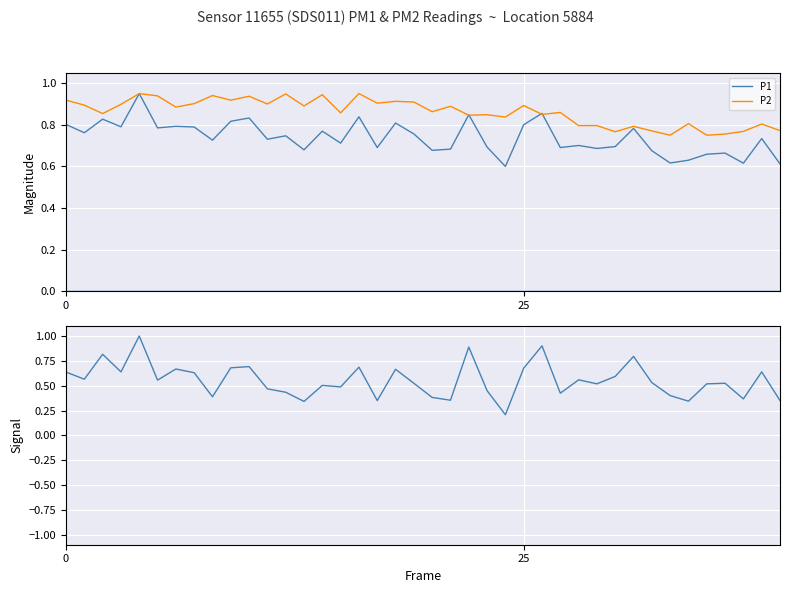

Between 34 and 37, which is larger?

34